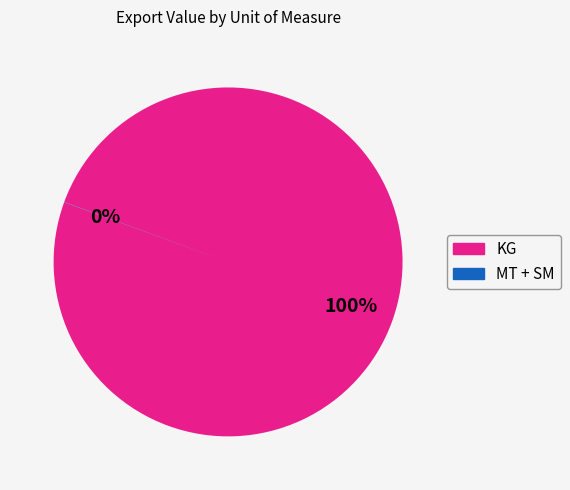

Is there a majority slice in this chart?

Yes